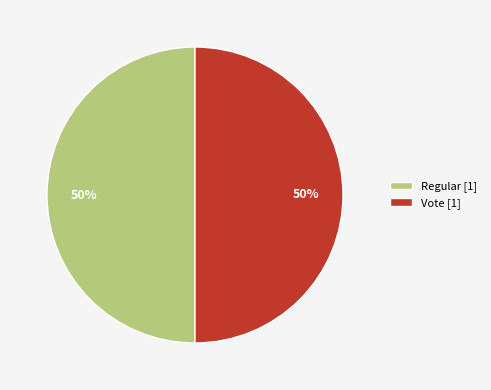

The Regular [1] slice represents 50% of the pie. True or false?

True